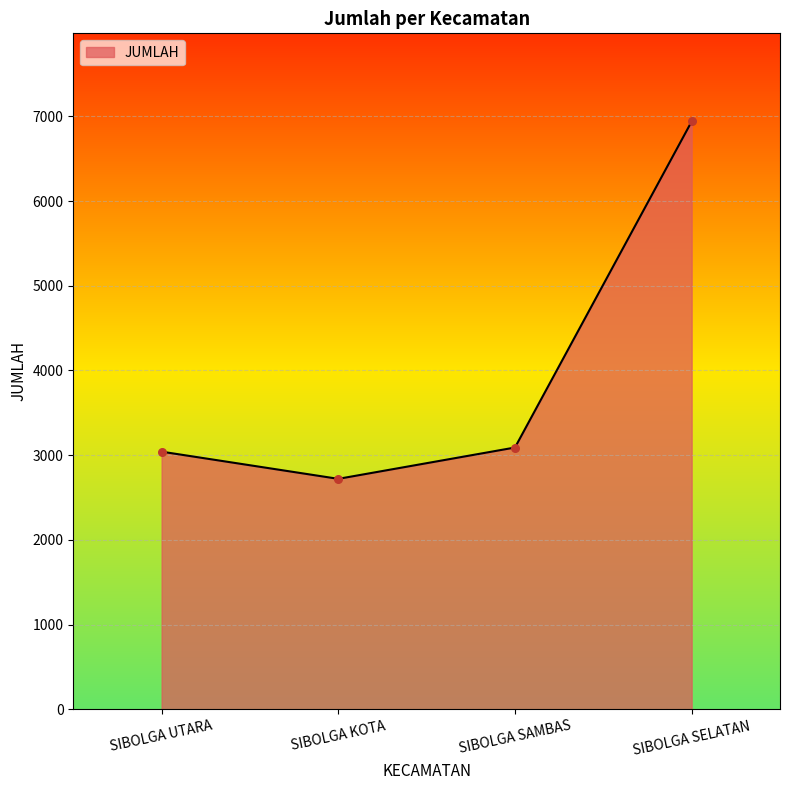

Which has a higher value, SIBOLGA KOTA or SIBOLGA SAMBAS?

SIBOLGA SAMBAS